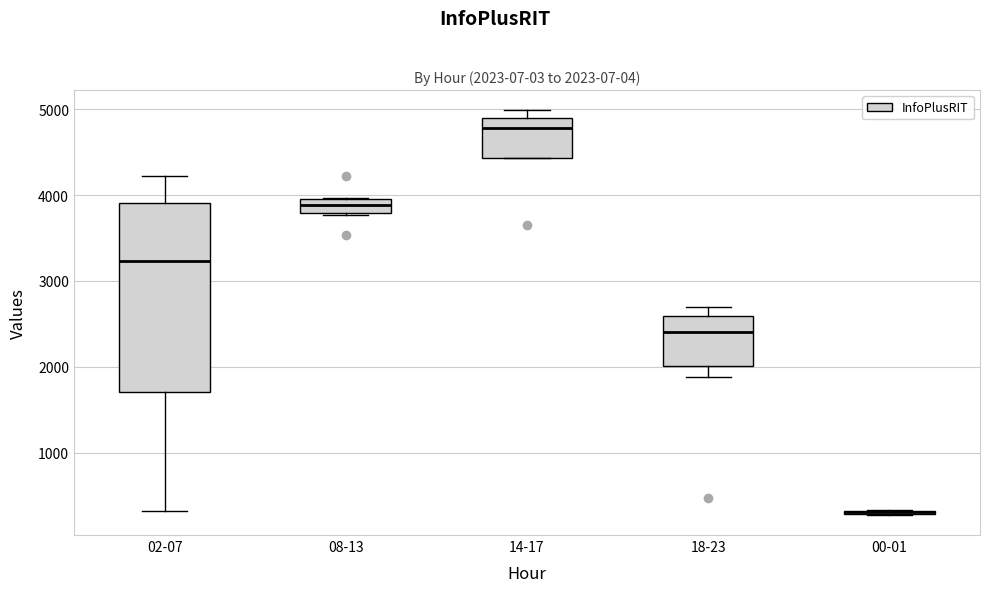

Comparing the boxes themselves (not the whiskers), which one is the tallest?

02-07